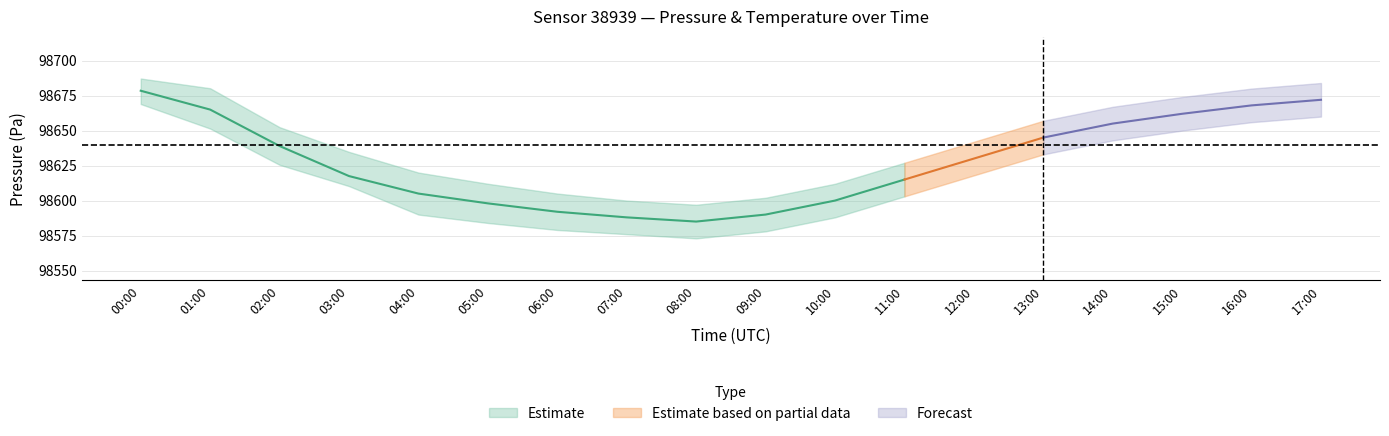

Which label corresponds to the smallest value in the chart?

08:00